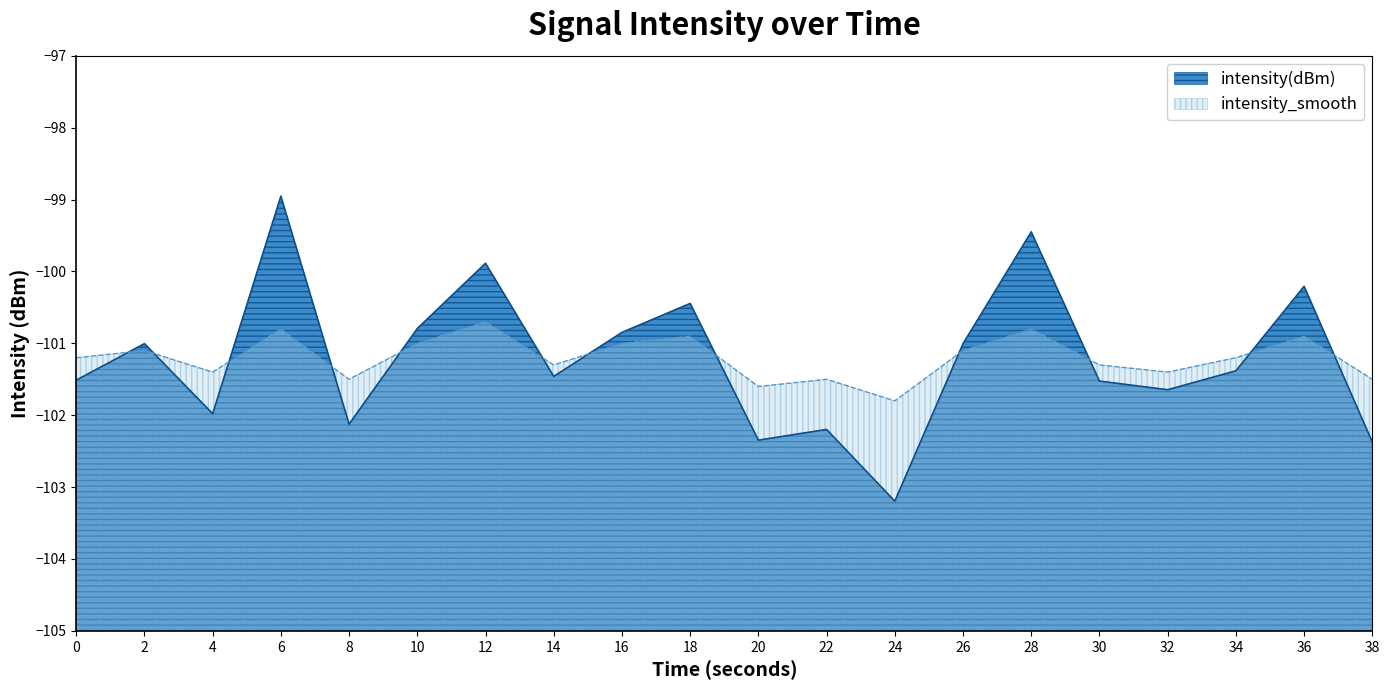

The intensity(dBm) series shows -102.1 at 8. True or false?

True